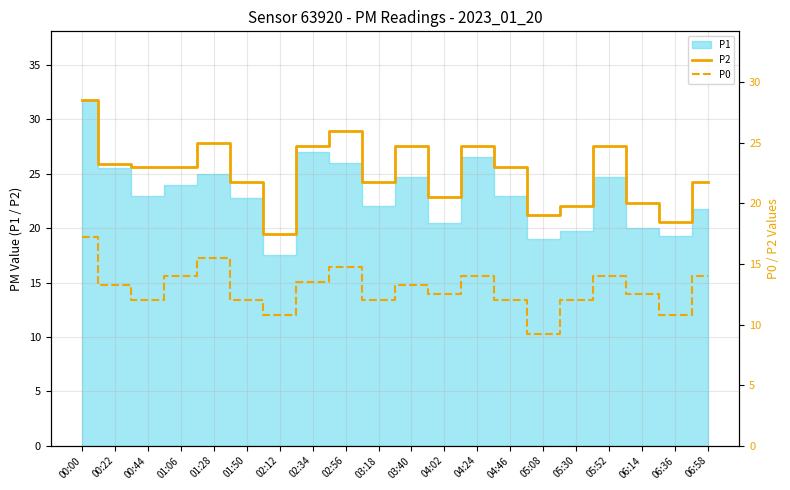

True or false: P2 and P0 intersect in this chart.

False